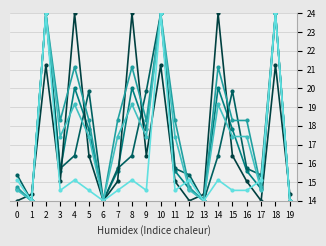

What is the greatest value displayed?

24.0